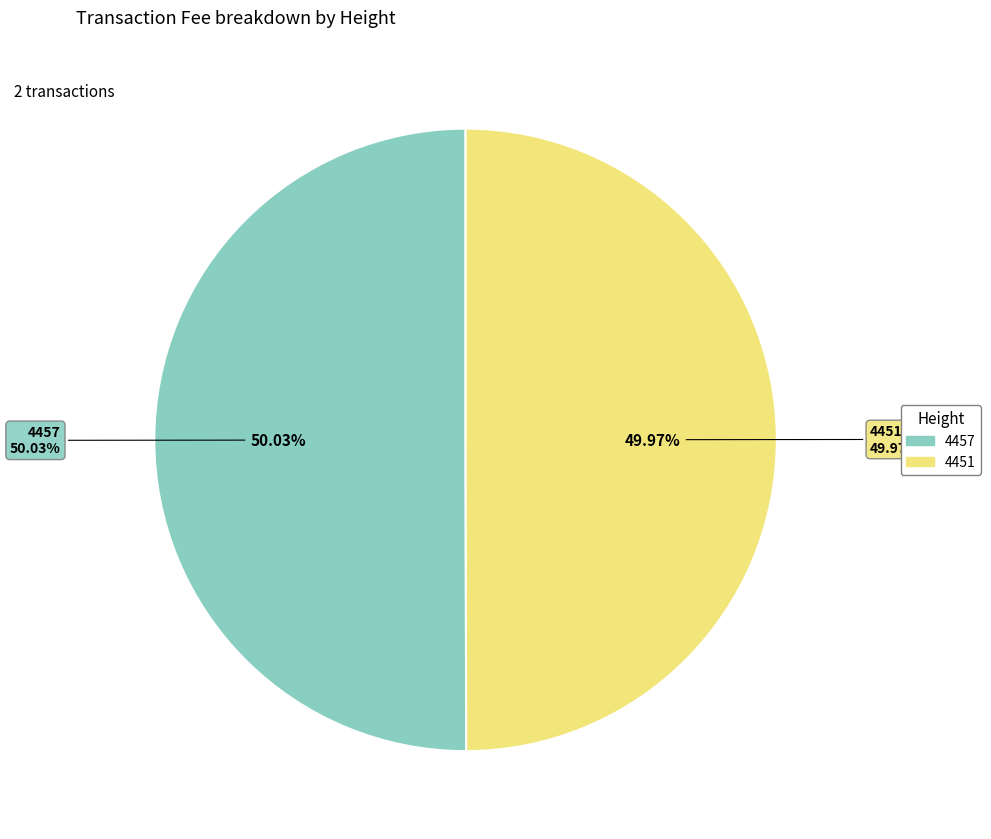

What percentage is NOT represented by 4457?

50.0%